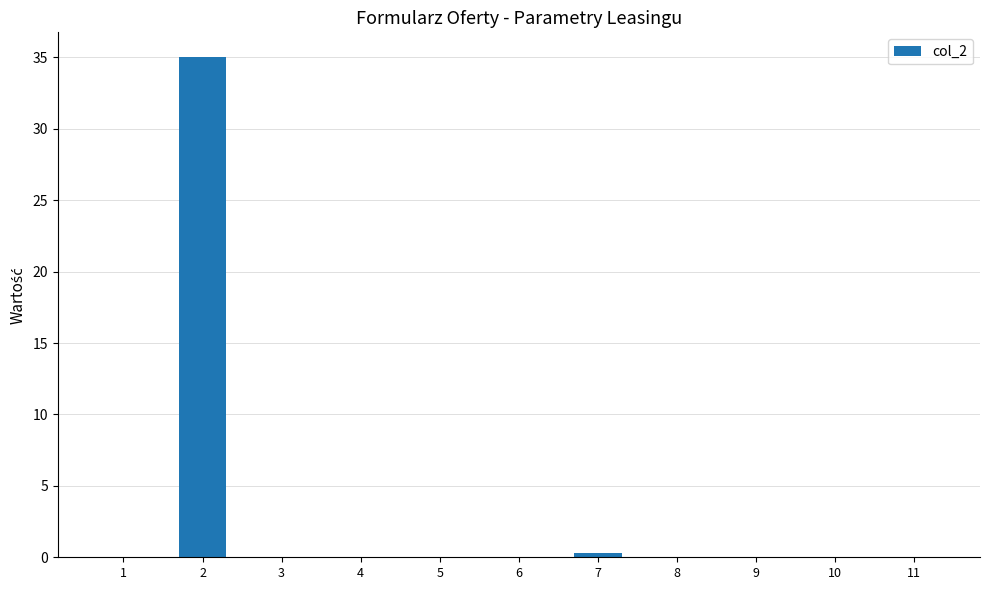

What is the greatest value displayed?

35.0